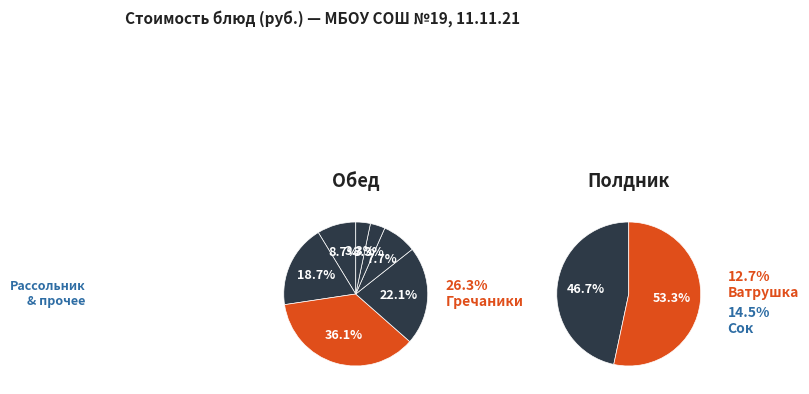

What is the ratio of the value at Рагу из овощей to the value at Хлеб бородинский?

6.8